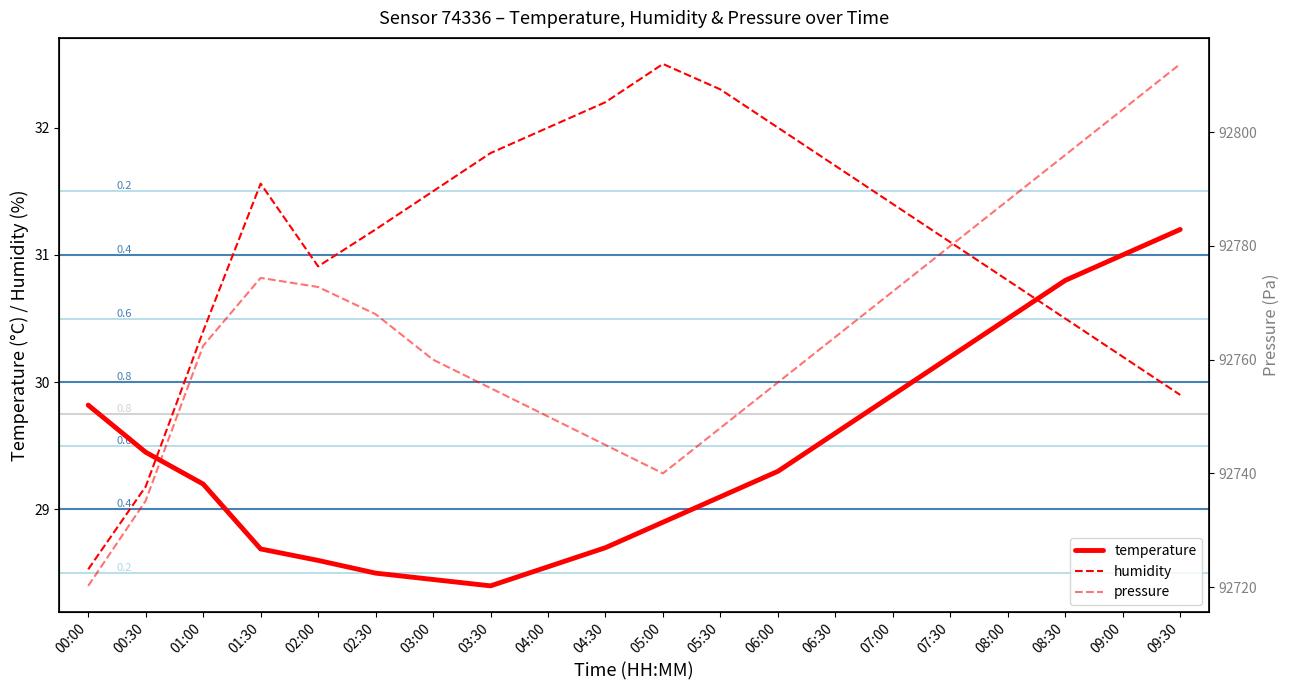

List the labels in order of temperature value, smallest first.

03:30, 03:00, 02:30, 04:00, 02:00, 01:30, 04:30, 05:00, 05:30, 01:00, 06:00, 00:30, 06:30, 00:00, 07:00, 07:30, 08:00, 08:30, 09:00, 09:30